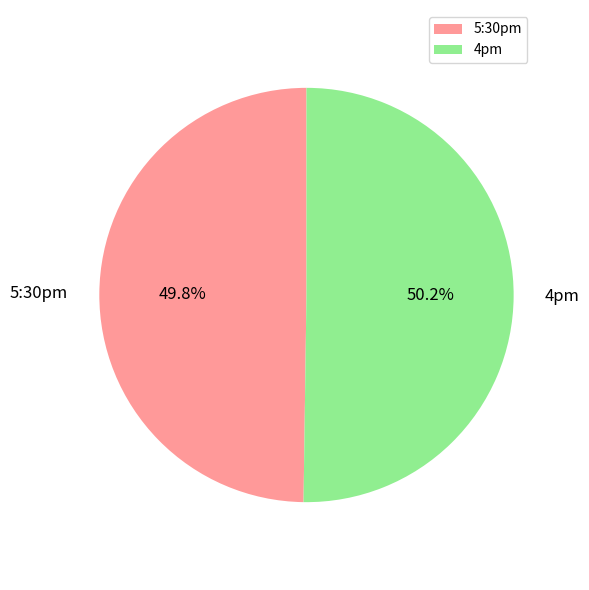

What is the ratio of the value at 4pm to the value at 5:30pm?

1.0